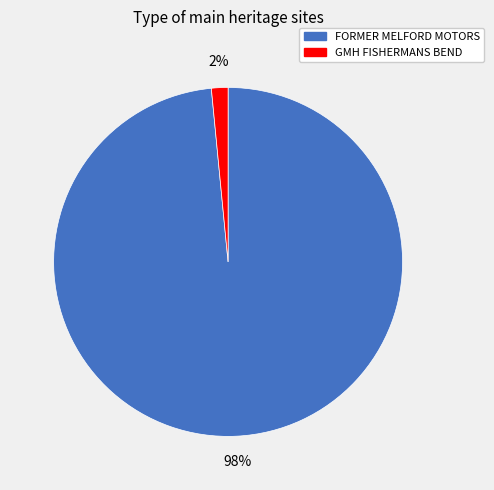

What percentage is the GMH FISHERMANS BEND slice, to the nearest percent?

2%